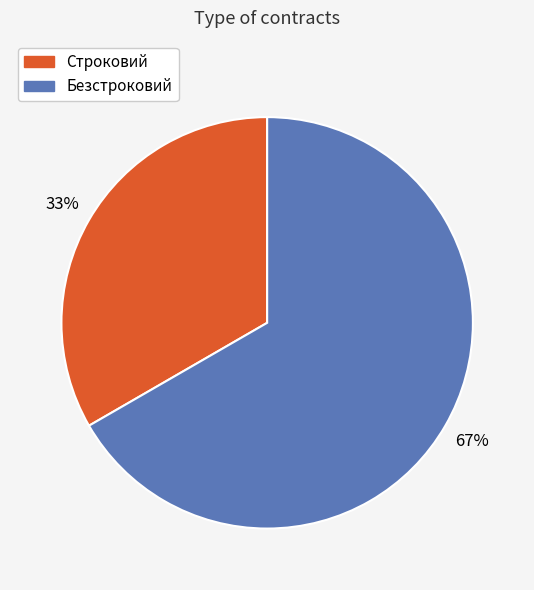

To the nearest percent, what percentage of the pie is Безстроковий?

67%